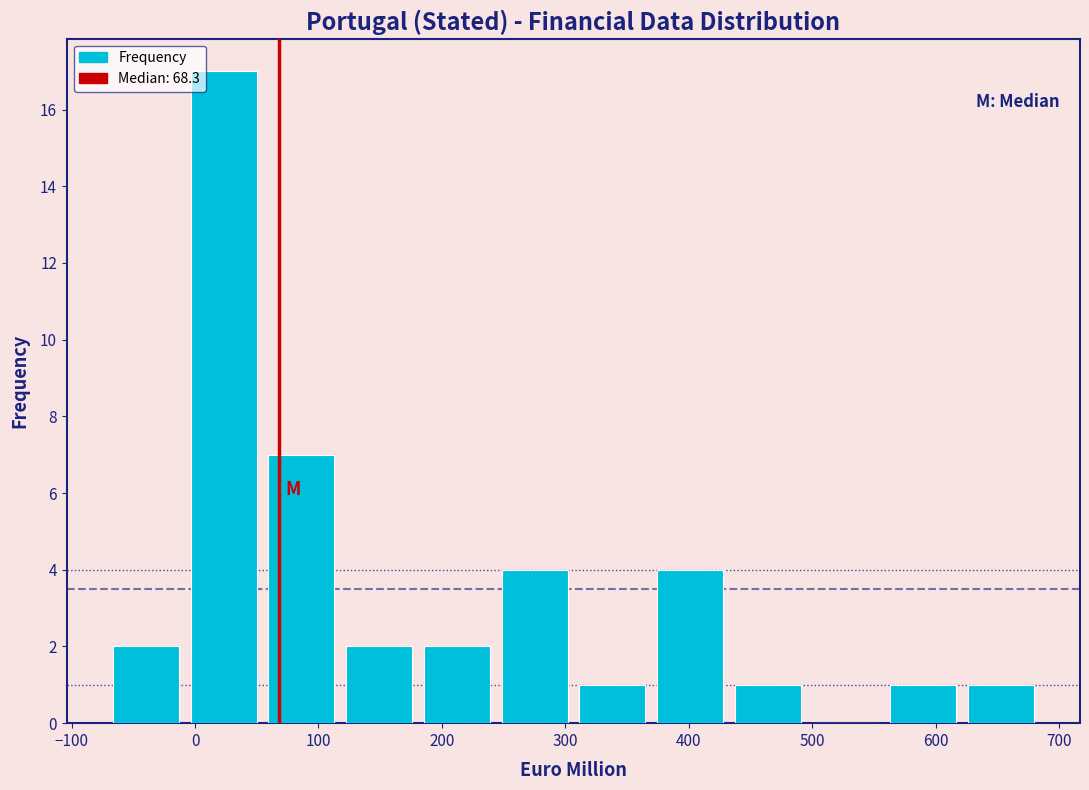

Reading left to right, transcribe this chart: for each bar, give the range it covers on the x-axis and its height. Neither the bar edges nor the heights are printed on the chart, so give them approximately, as read against the axes.

-70 to -10: 2
-10 to 50: 17
50 to 120: 7
120 to 180: 2
180 to 240: 2
240 to 310: 4
310 to 370: 1
370 to 430: 4
430 to 500: 1
500 to 560: 0
560 to 620: 1
620 to 680: 1